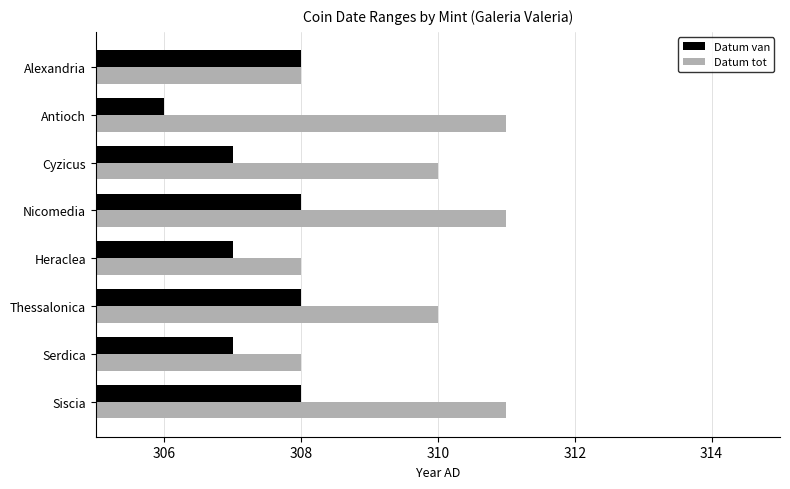

Which series has the widest spread of values?

Datum tot